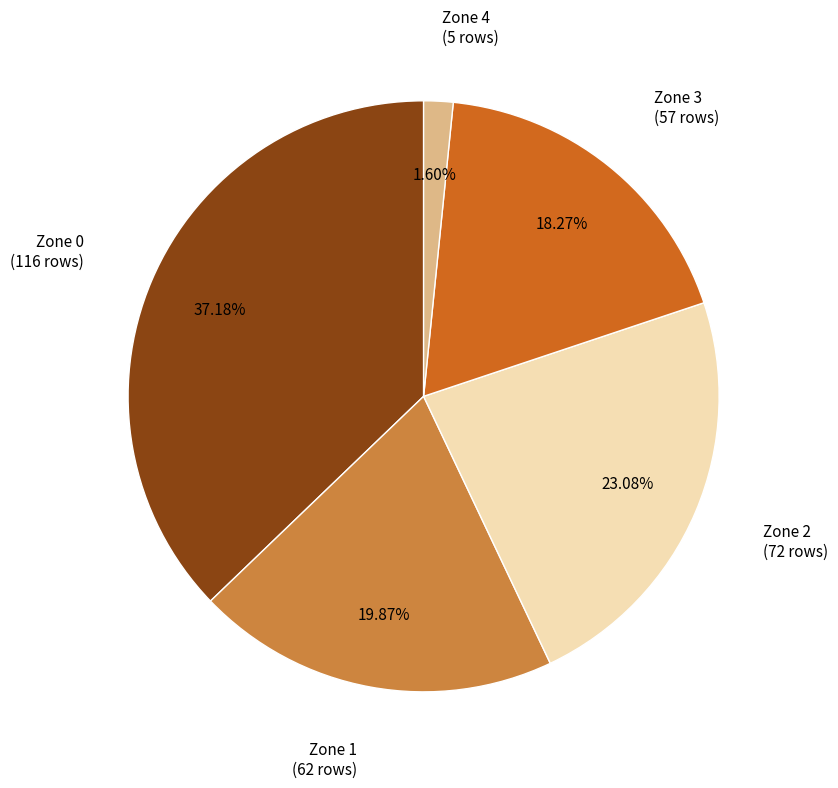

Is there any slice that represents more than half of the pie?

No